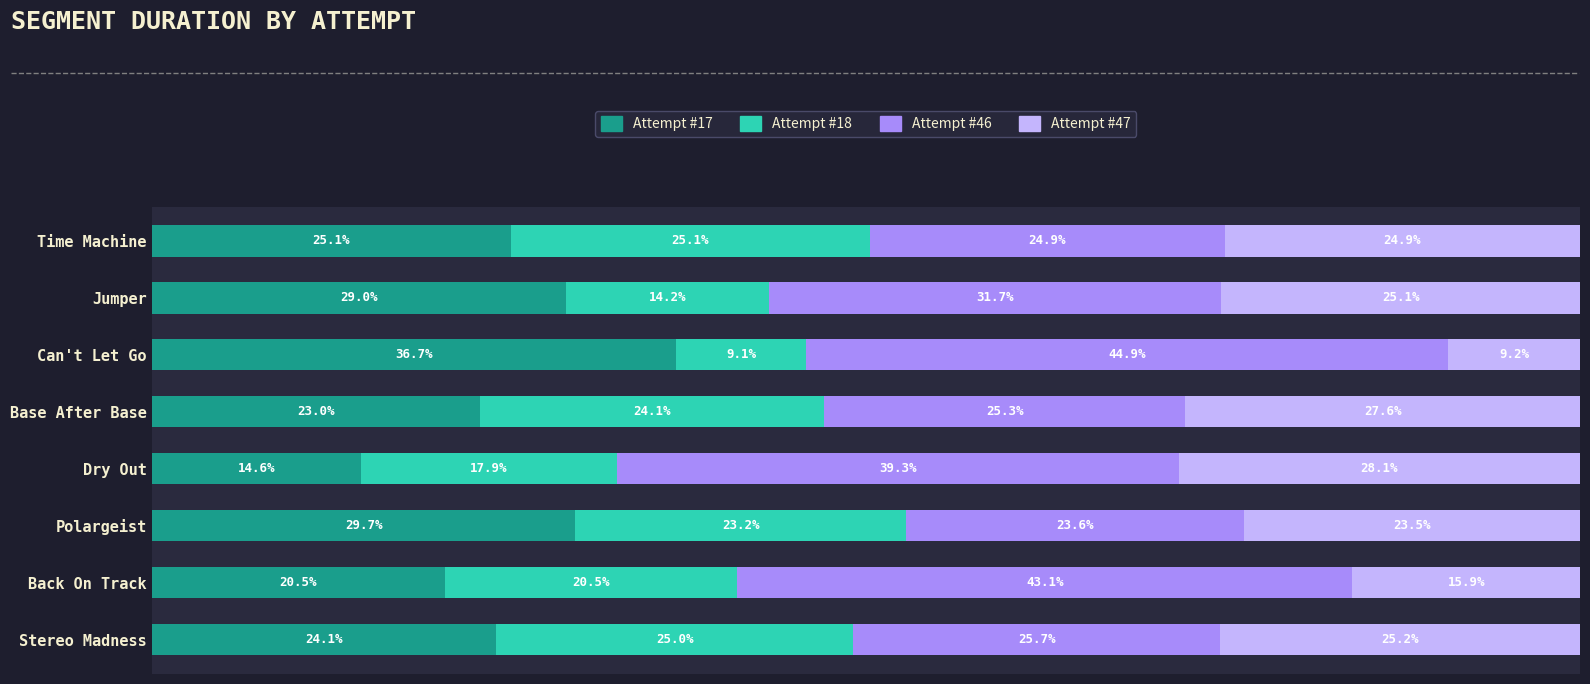

At which label does Attempt #17 reach its peak?

Can't Let Go